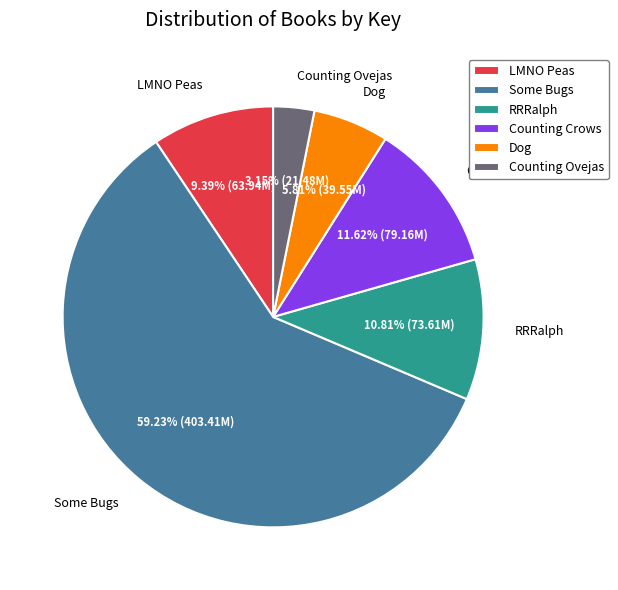

To the nearest percent, what is the average slice percentage?

17%